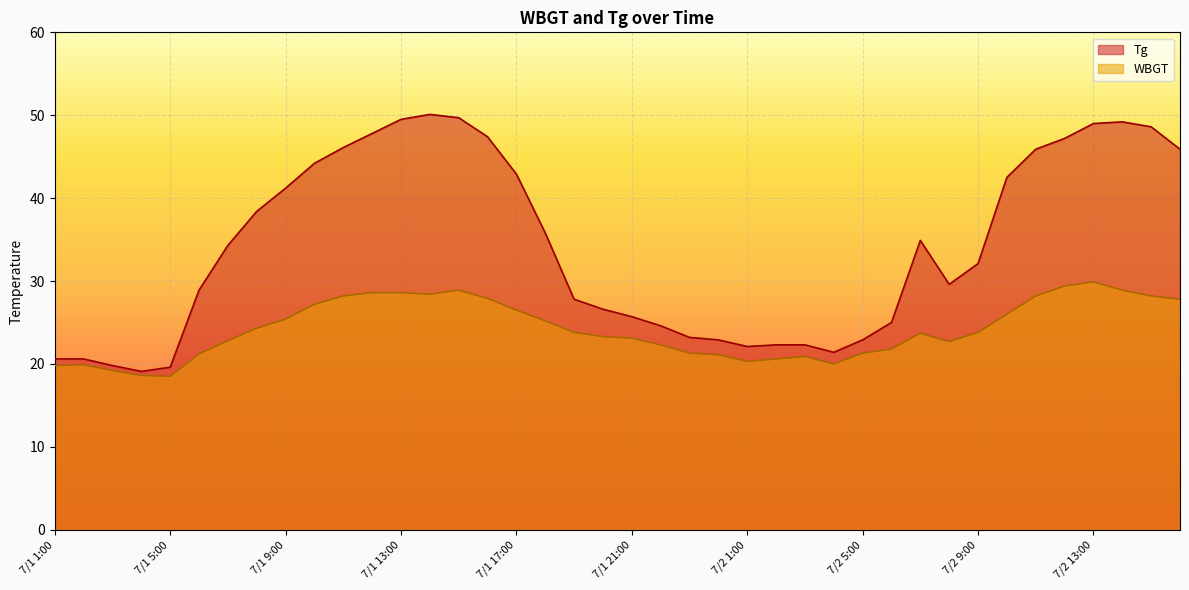

How many lines are shown in the chart?

2